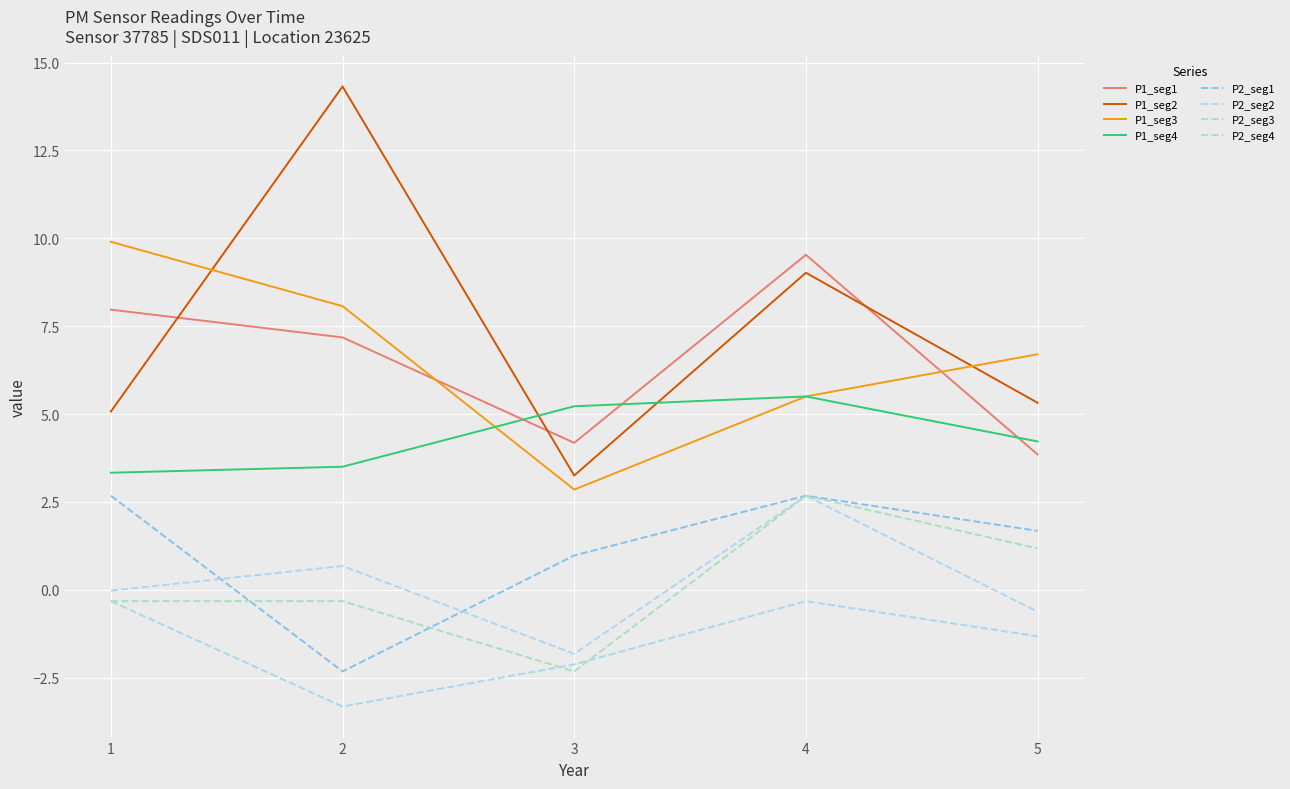

How many lines are shown in the chart?

8